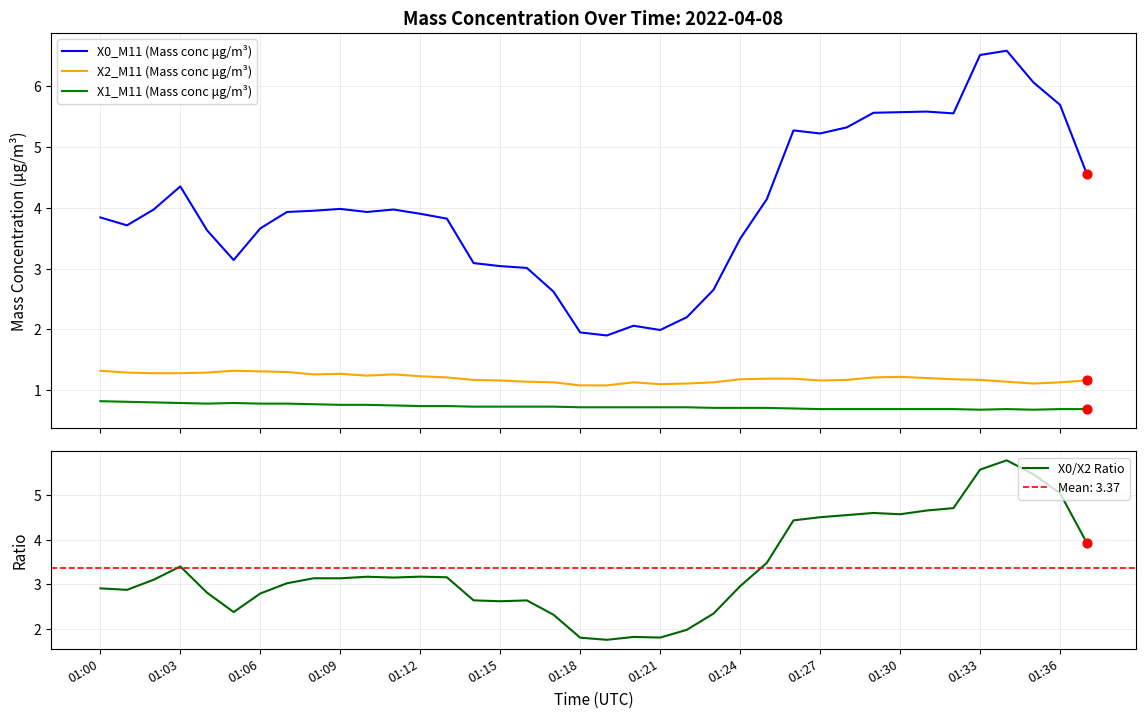

Which series reaches the maximum Y coordinate?

X0_M11 (Mass conc μg/m³)